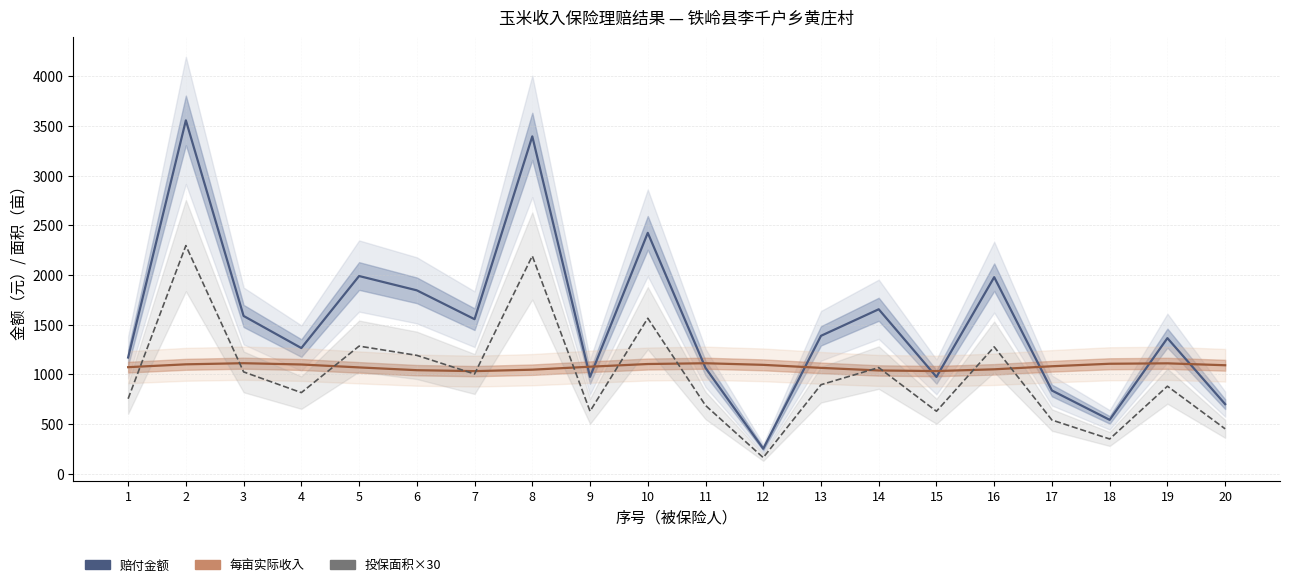

How many intersections are there between 赔付金额 and 每亩实际收入?

9